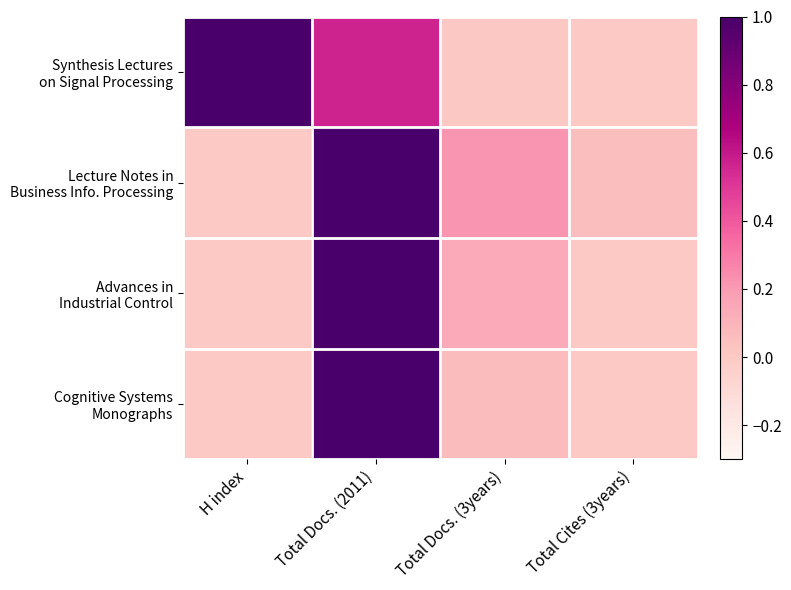

At which category is the sum across all series the highest?

Total Docs. (2011)